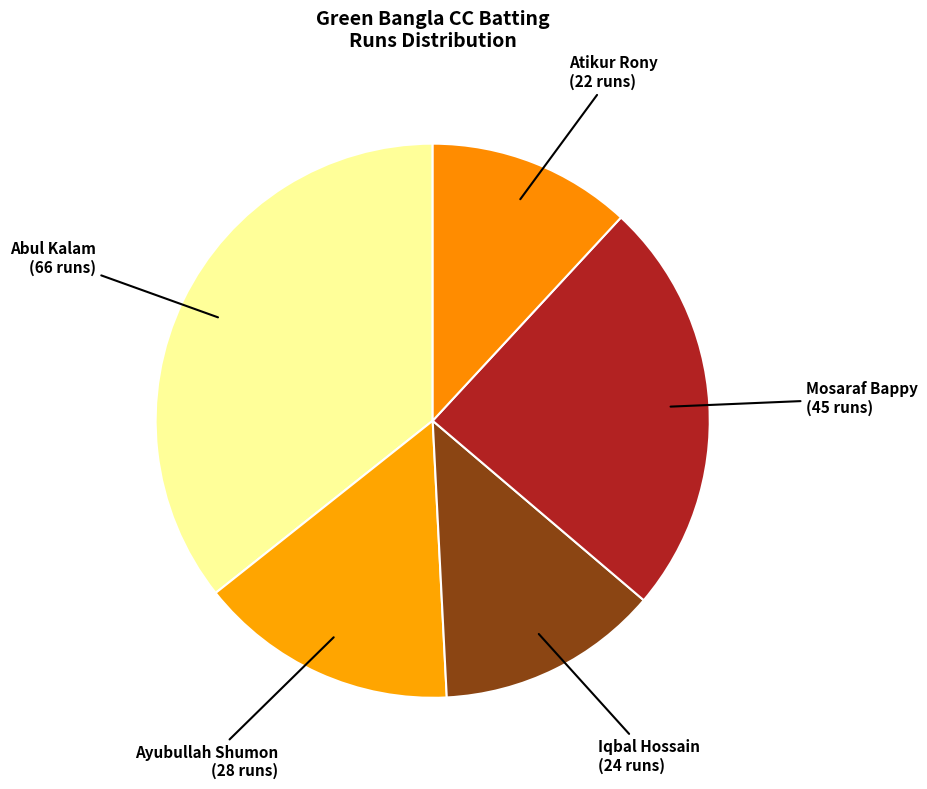

Rank the categories by value from lowest to highest.

Atikur Rony, Iqbal Hossain, Ayubullah Shumon, Mosaraf Bappy, Abul Kalam